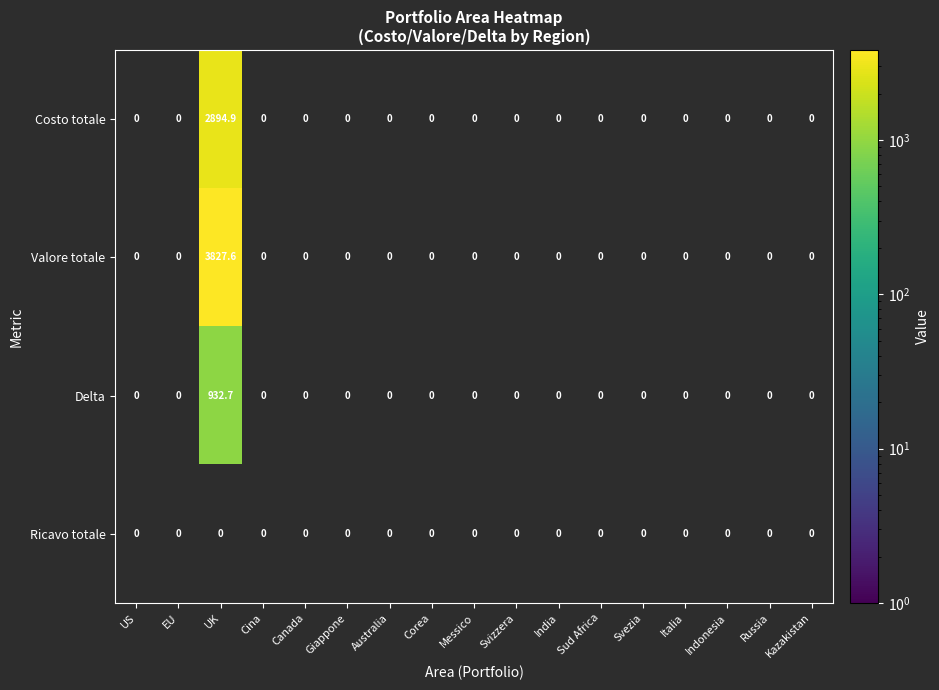

At how many categories does at least one series exceed 1130?

1